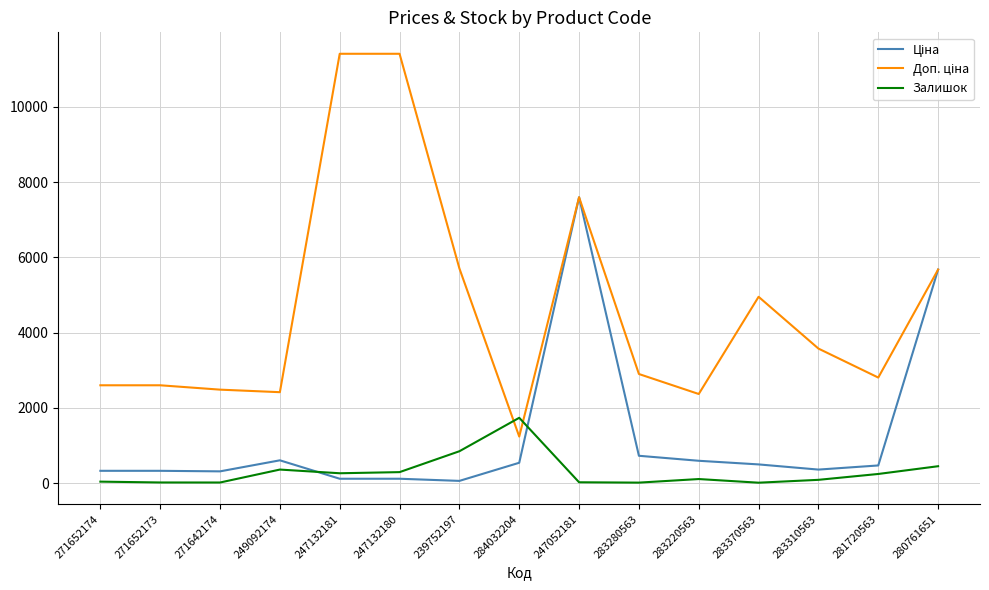

The Залишок series shows 260.0 at 247132181. True or false?

True